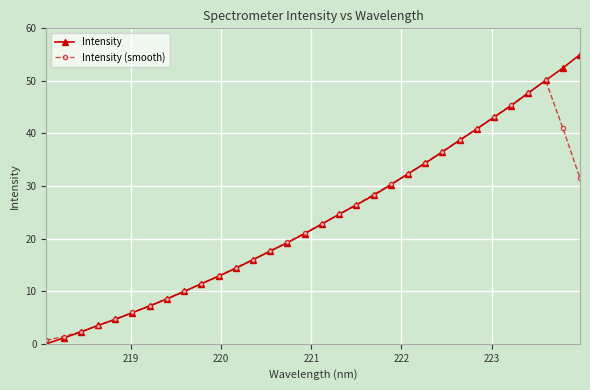

True or false: Intensity (smooth) and Intensity intersect in this chart.

True